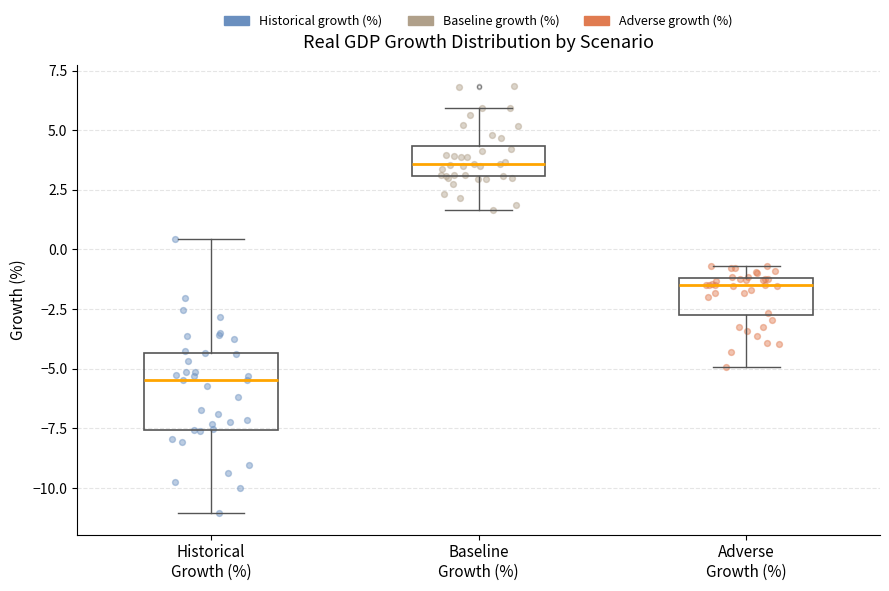

Reading left to right, read every box against the y-axis: the position of its median line, the range the box covers, and the ends of its whiskers. The values are not printed on the chart, so give them approximately, as read against the axis.

Historical Growth (%): median -5.5, box -7.5 to -4.5, whiskers -11.0 to 0.5
Baseline Growth (%): median 3.5, box 3.0 to 4.5, whiskers 1.5 to 6.0
Adverse Growth (%): median -1.5, box -2.5 to -1.0, whiskers -5.0 to -0.5